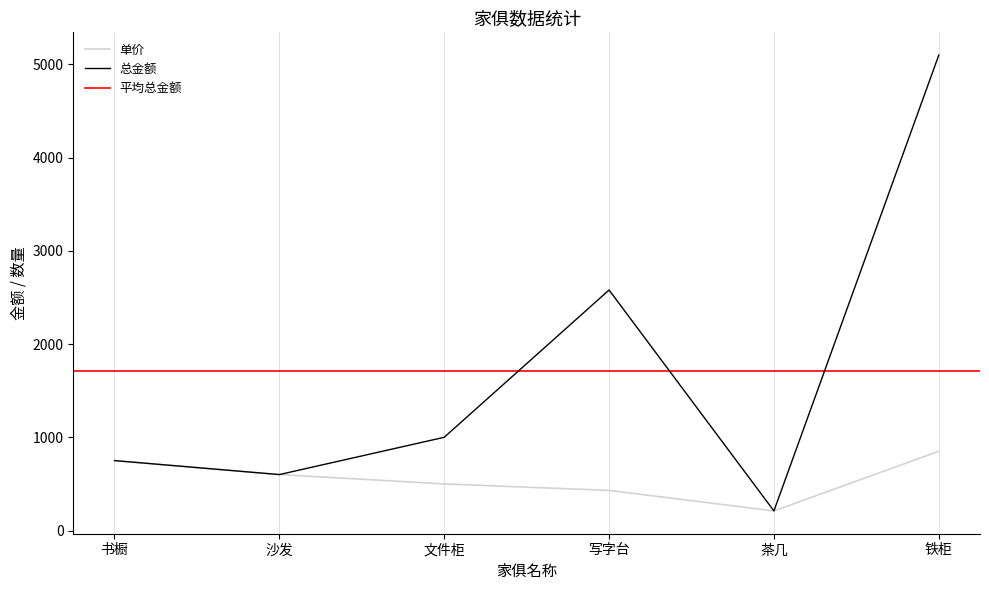

What is the label of the 6th point from the right?

书橱